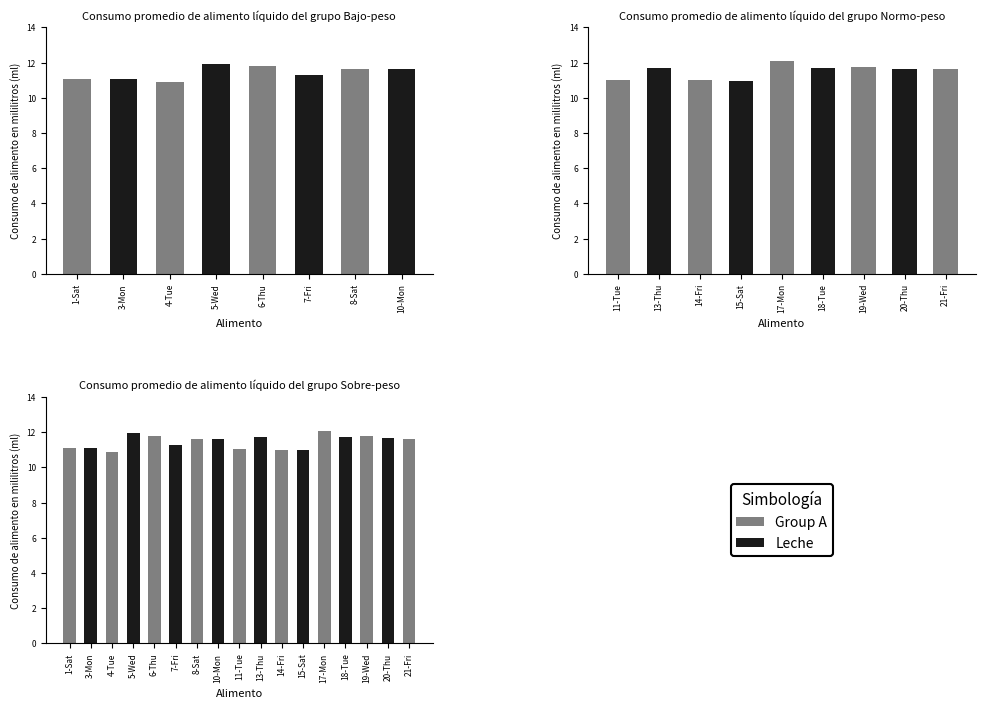

What value does the data have at 1-Sat?

11.1